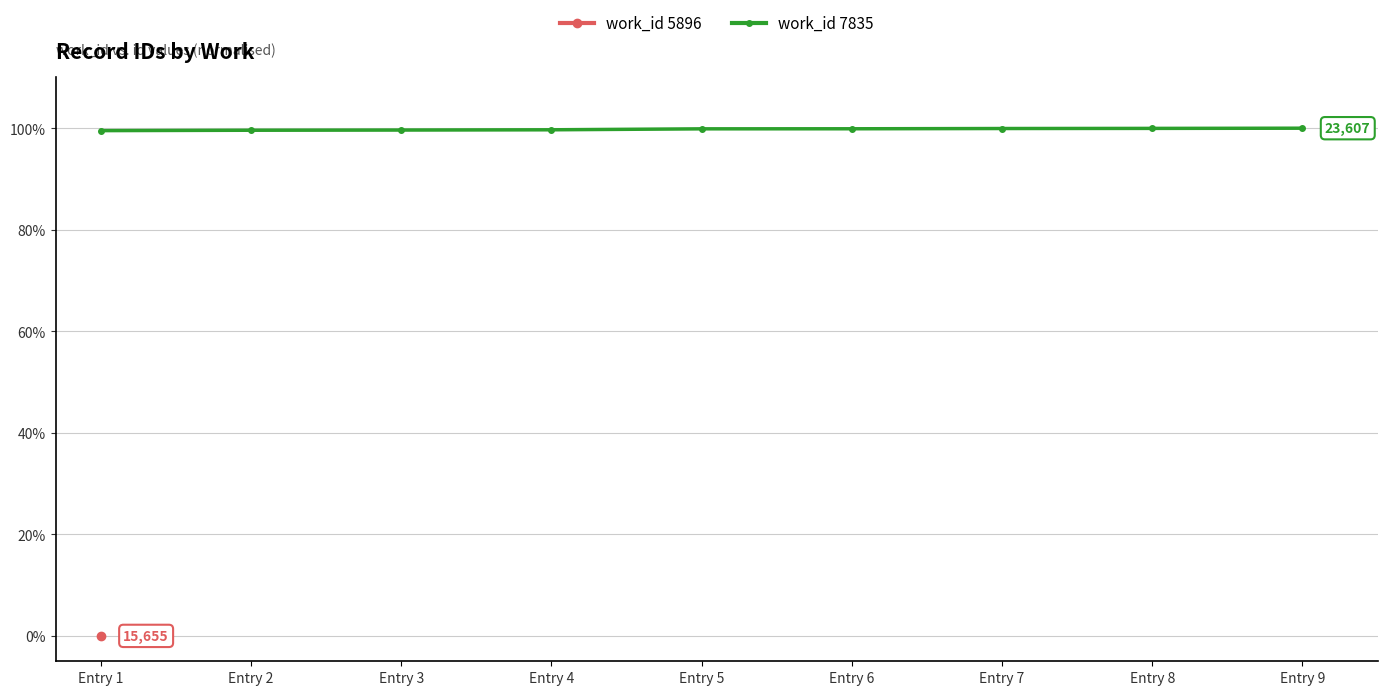

Which has a higher value, Entry 7 or Entry 1?

Entry 7